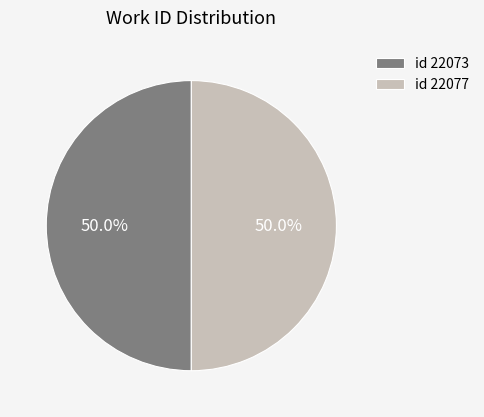

How many segments does this pie chart have?

2